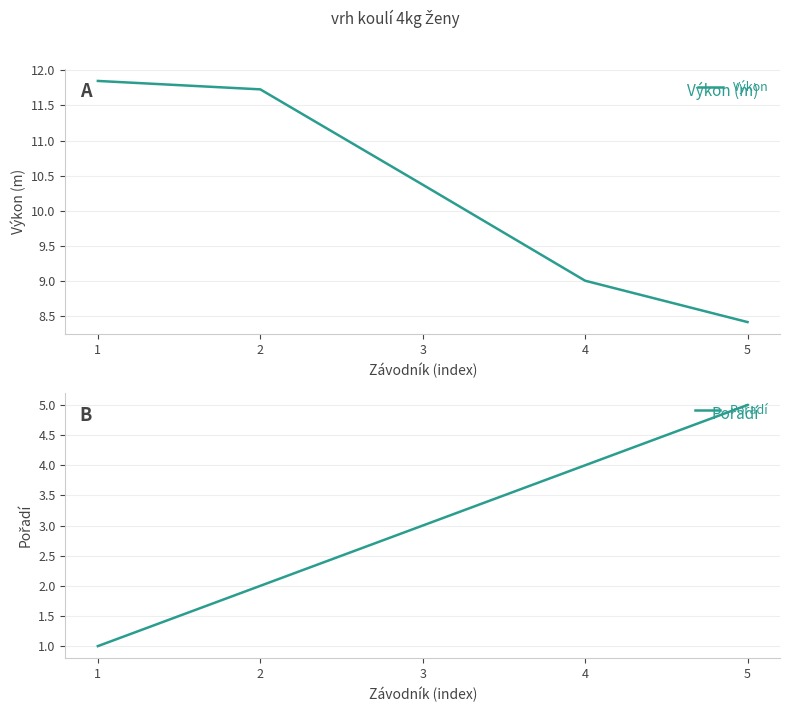

At which label is Výkon closest to 10?

3